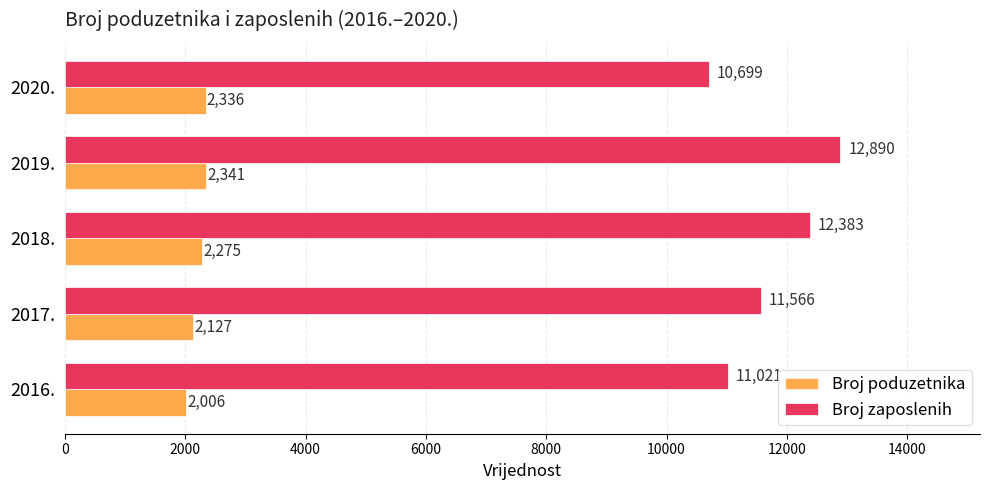

Which series changed the most between 2018. and 2019.?

Broj zaposlenih